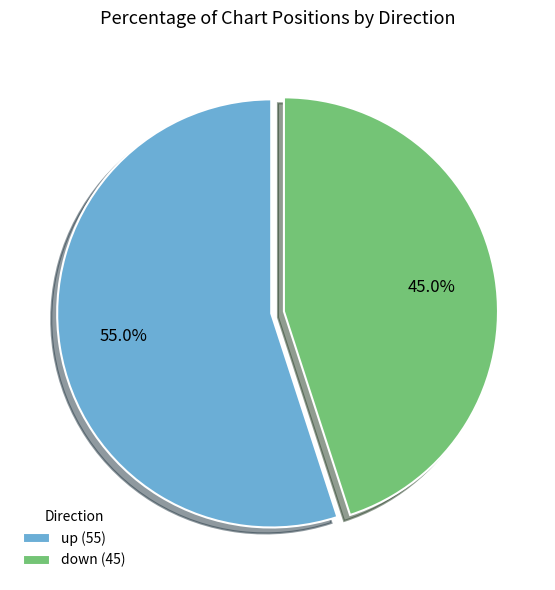

To the nearest percent, what is the difference between the up and down slice percentages?

10%